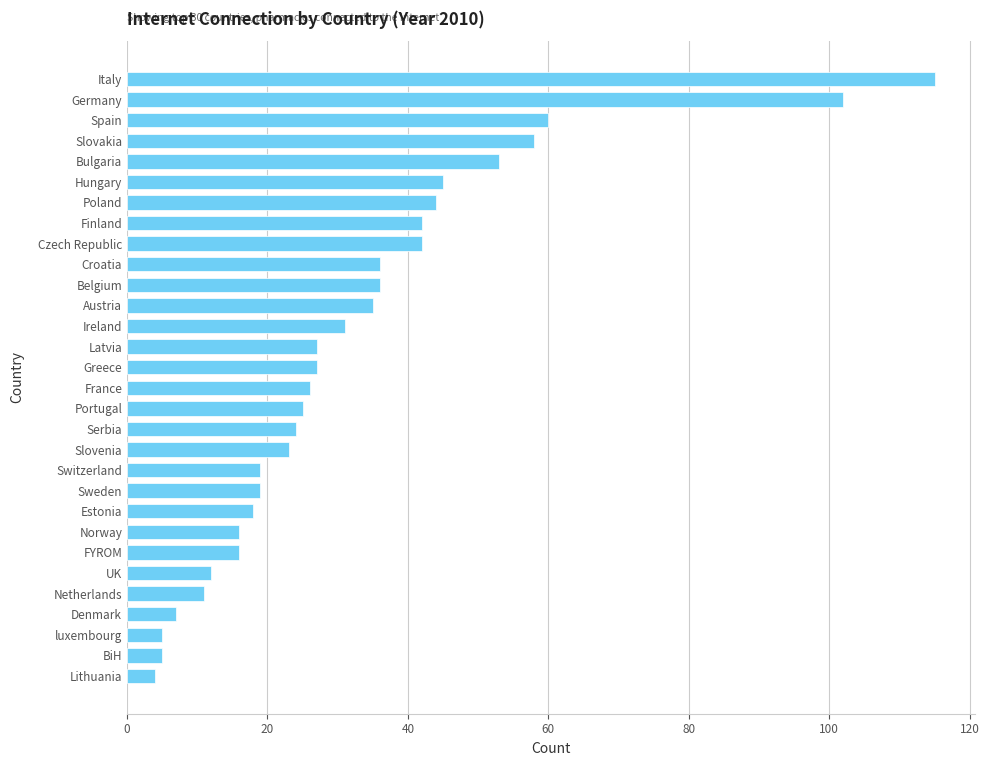

Reading bottom to top, extract all data points from this chart.

Lithuania=4	BiH=5	luxembourg=5	Denmark=7	Netherlands=11	UK=12	FYROM=16	Norway=16	Estonia=18	Sweden=19	Switzerland=19	Slovenia=23	Serbia=24	Portugal=25	France=26	Greece=27	Latvia=27	Ireland=31	Austria=35	Belgium=36	Croatia=36	Czech Republic=42	Finland=42	Poland=44	Hungary=45	Bulgaria=53	Slovakia=58	Spain=60	Germany=102	Italy=115